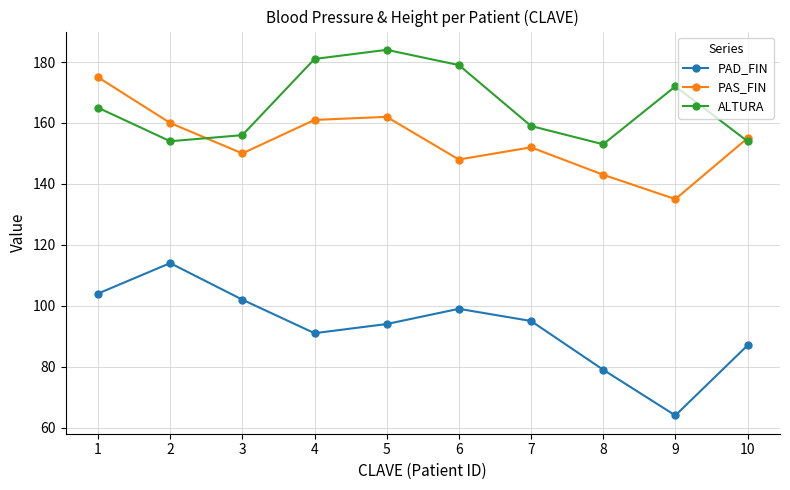

Rank the series at 8 from lowest to highest value.

PAD_FIN, PAS_FIN, ALTURA